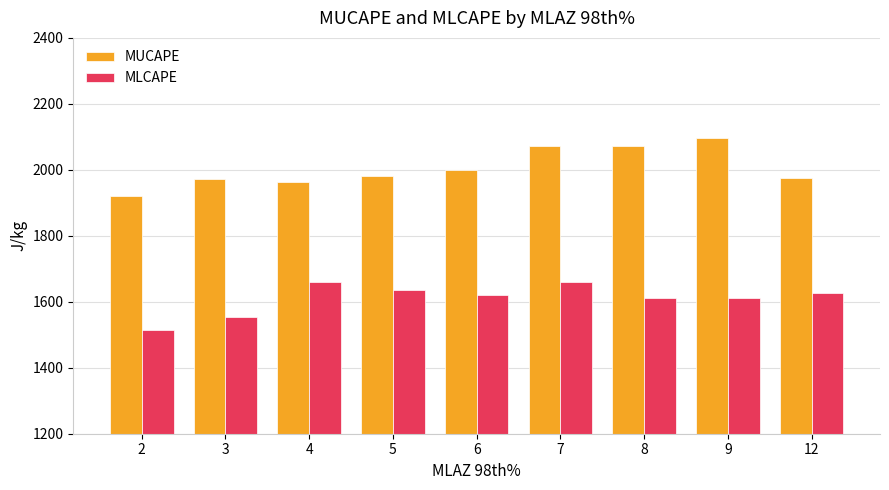

What is the difference between the maximum and minimum values in the MUCAPE series?

176.0